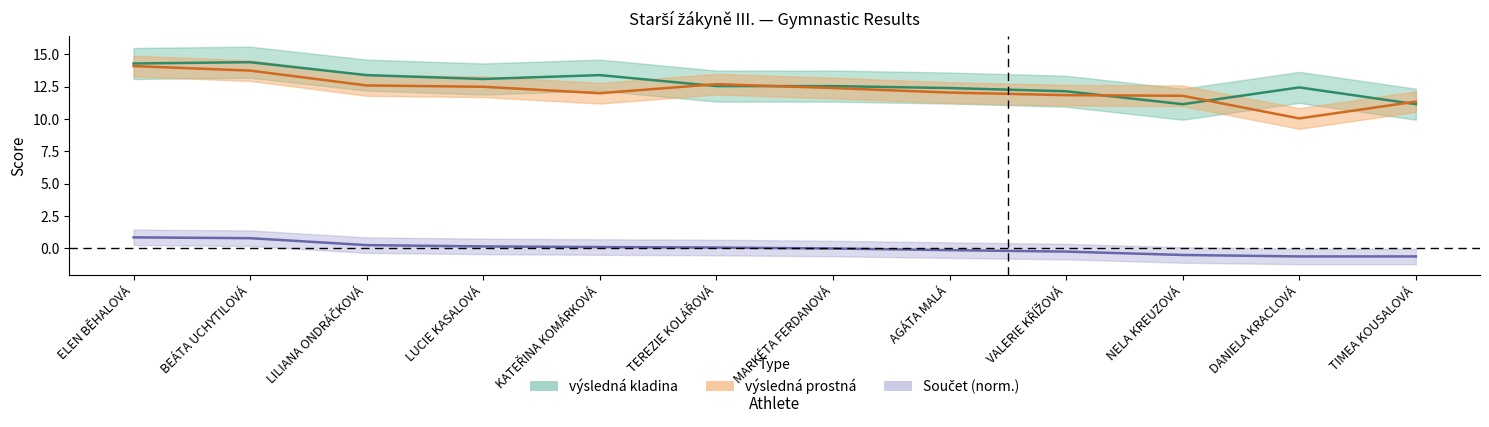

How many series are shown in this chart?

3